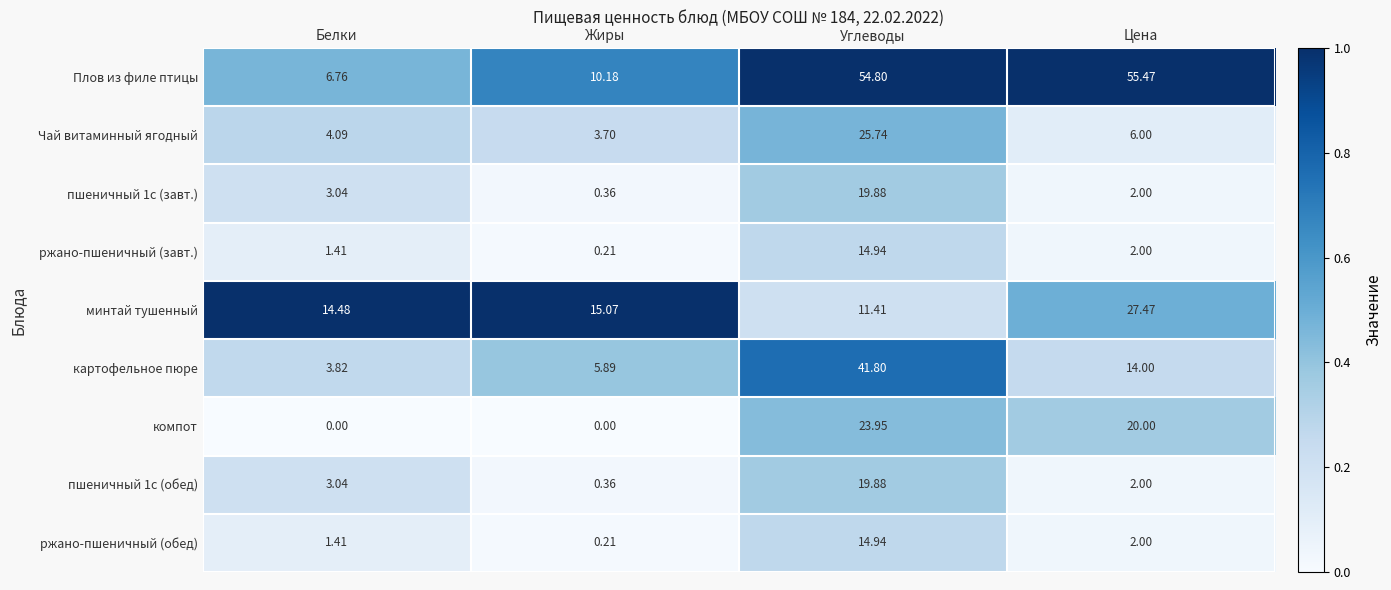

Is the value of Плов из филе птицы at Белки greater than the value of Чай витаминный ягодный at Жиры?

Yes